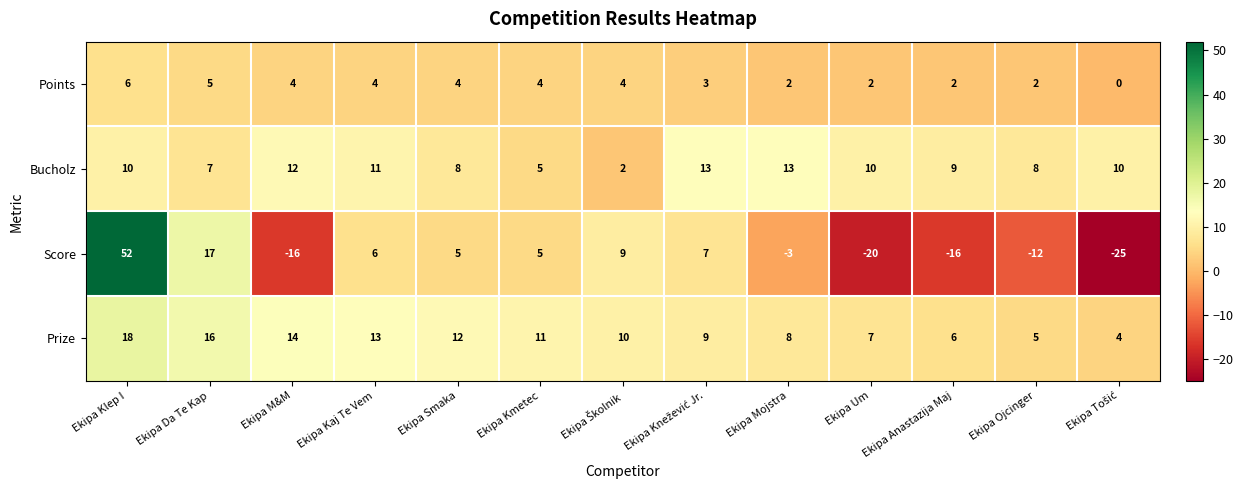

Which series has the largest total across all categories?

Prize